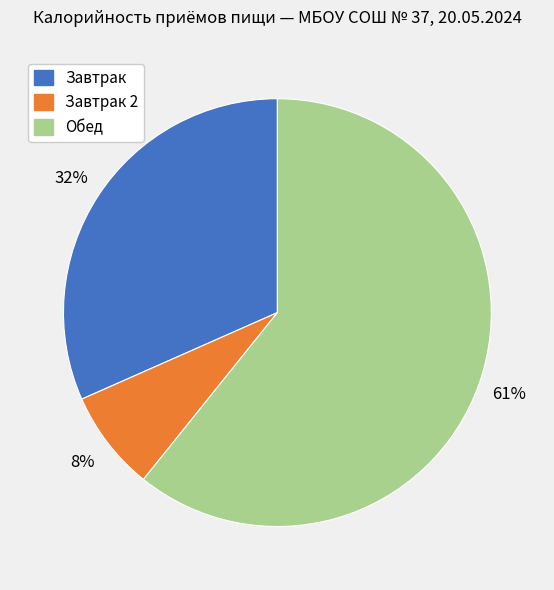

To the nearest percent, what is the average slice percentage?

33%